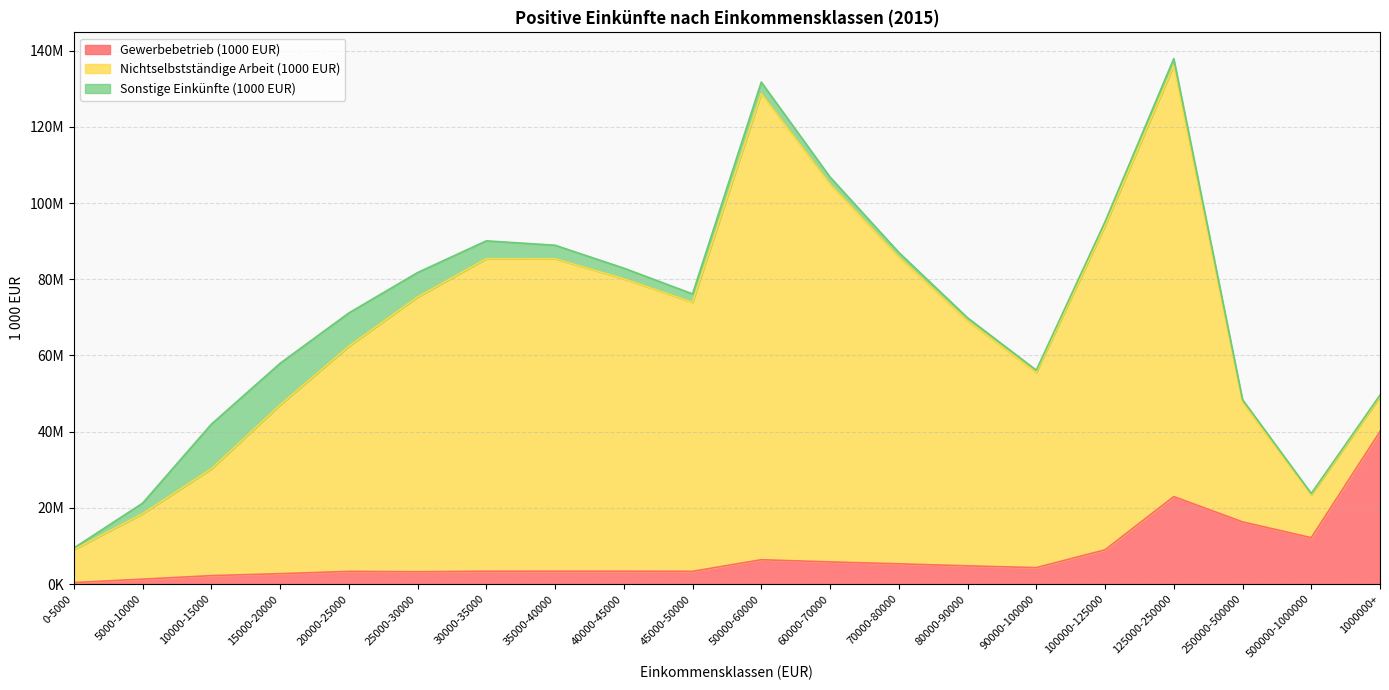

True or false: Sonstige Einkünfte (1000 EUR) has more than 1 points higher than both neighbors.

True